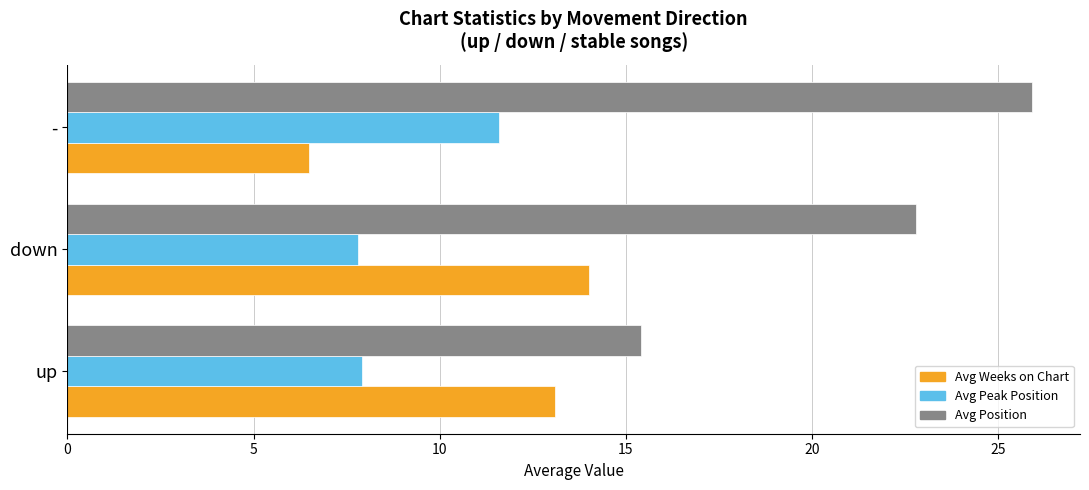

What is the average value of the Avg Position series?

21.4